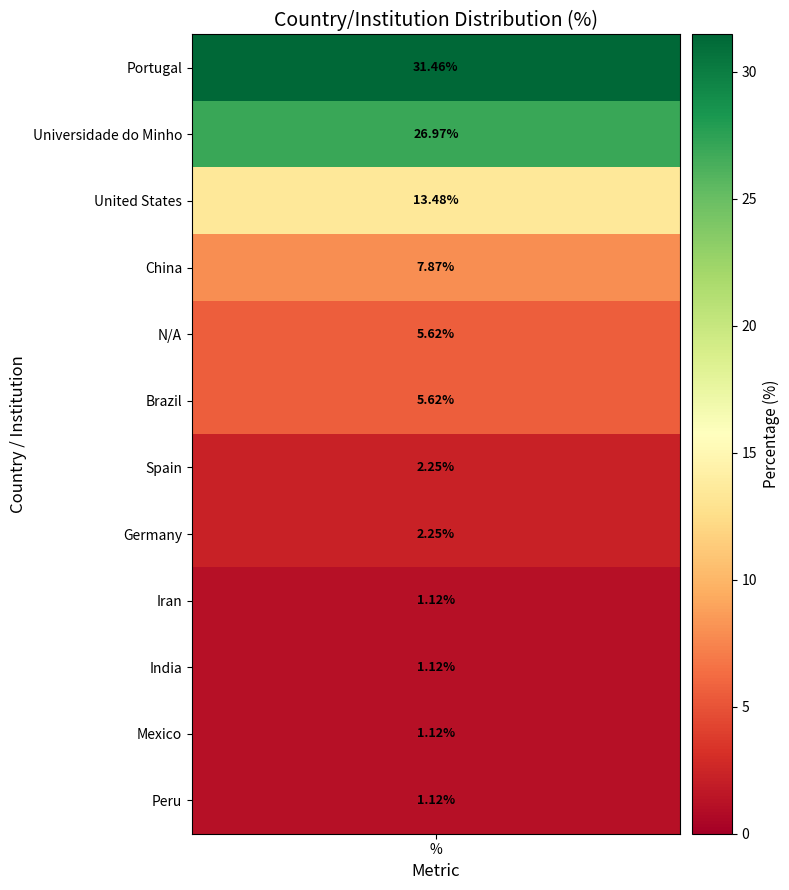

Reading right to left, what are all the values shown in this chart?

11=1.1	10=1.1	9=1.1	8=1.1	7=2.2	6=2.2	5=5.6	4=5.6	3=7.9	2=13.5	1=27.0	values=31.5